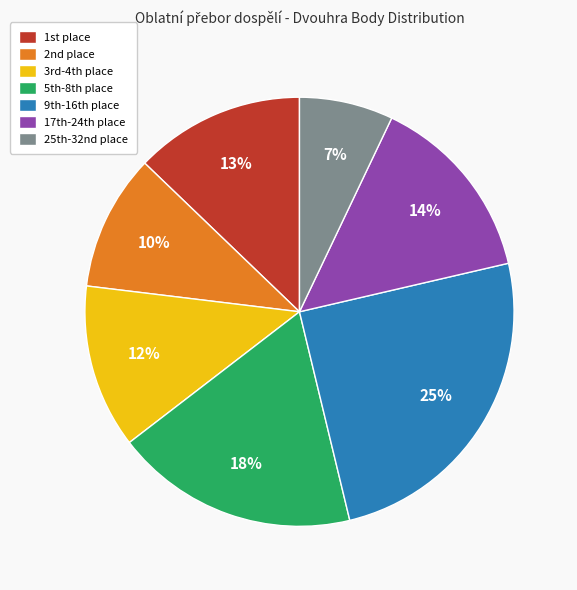

To the nearest percent, what is the average slice percentage?

14%